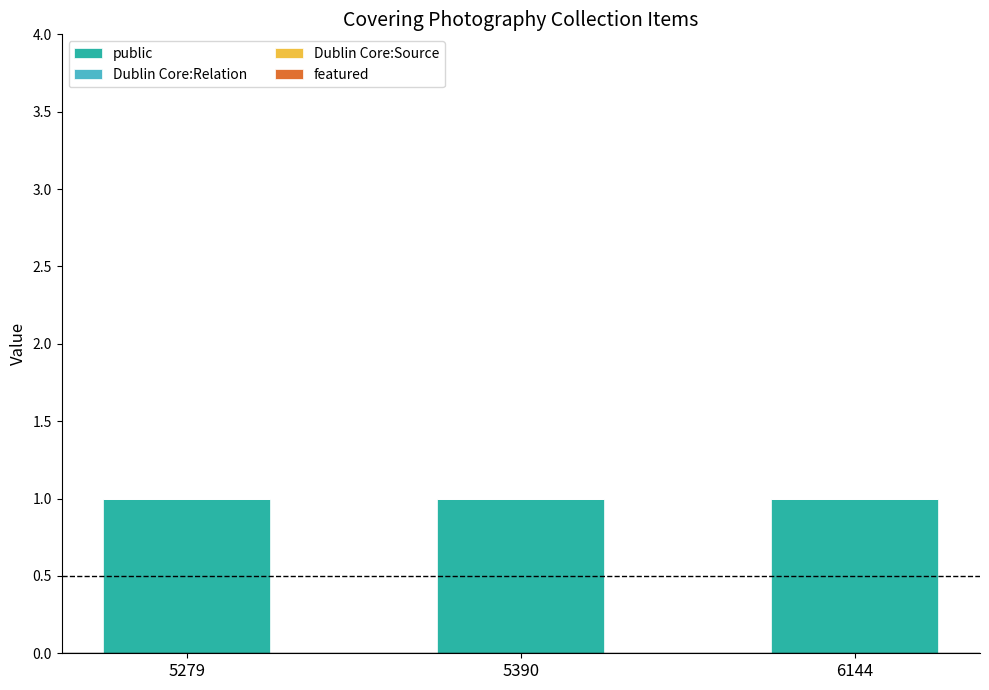

The Dublin Core:Relation series shows 0 at 6144. True or false?

True